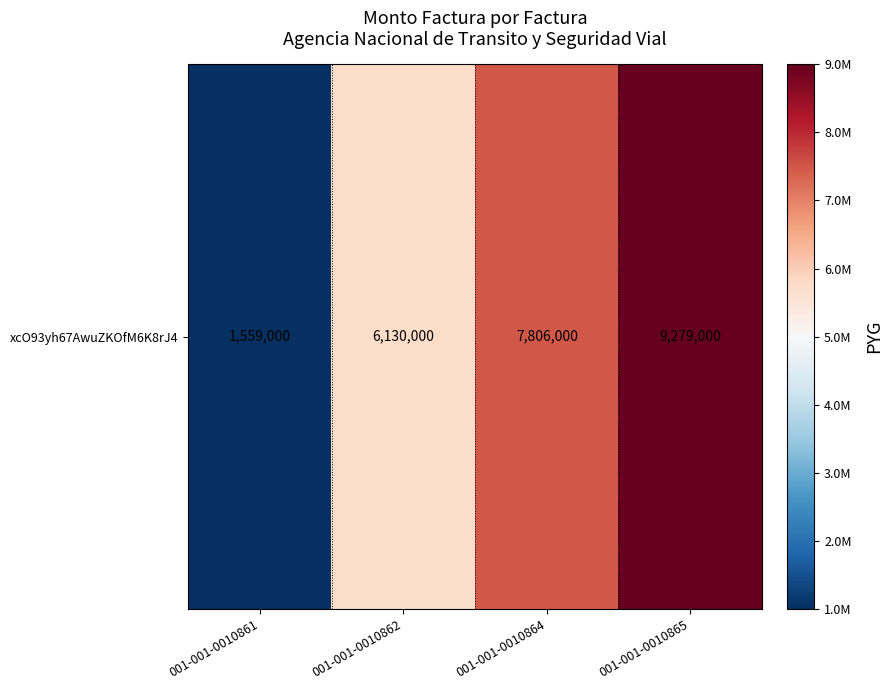

True or false: the data shows 1256226 at 001-001-0010862.

False